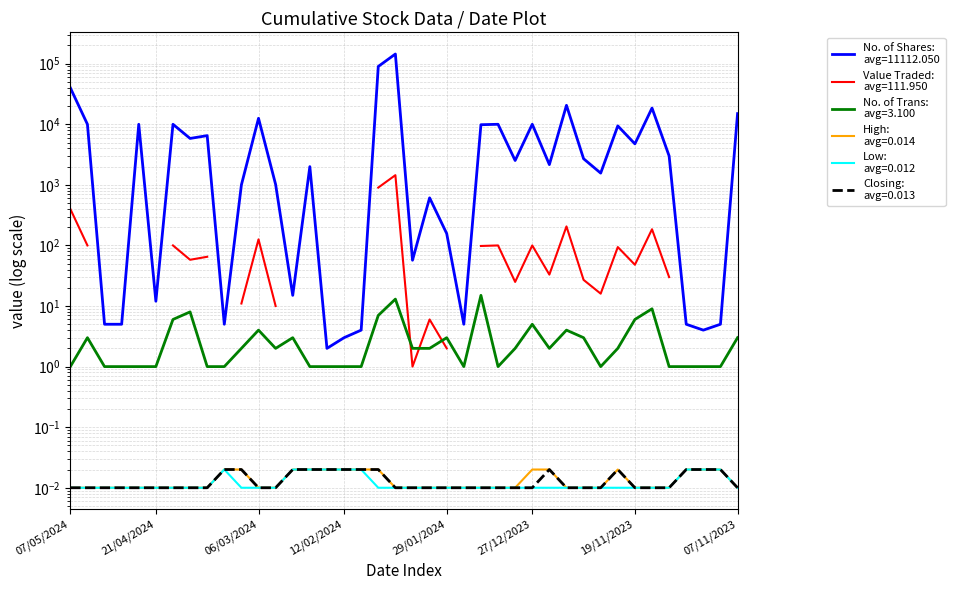

What is the greatest value displayed?

144520.0